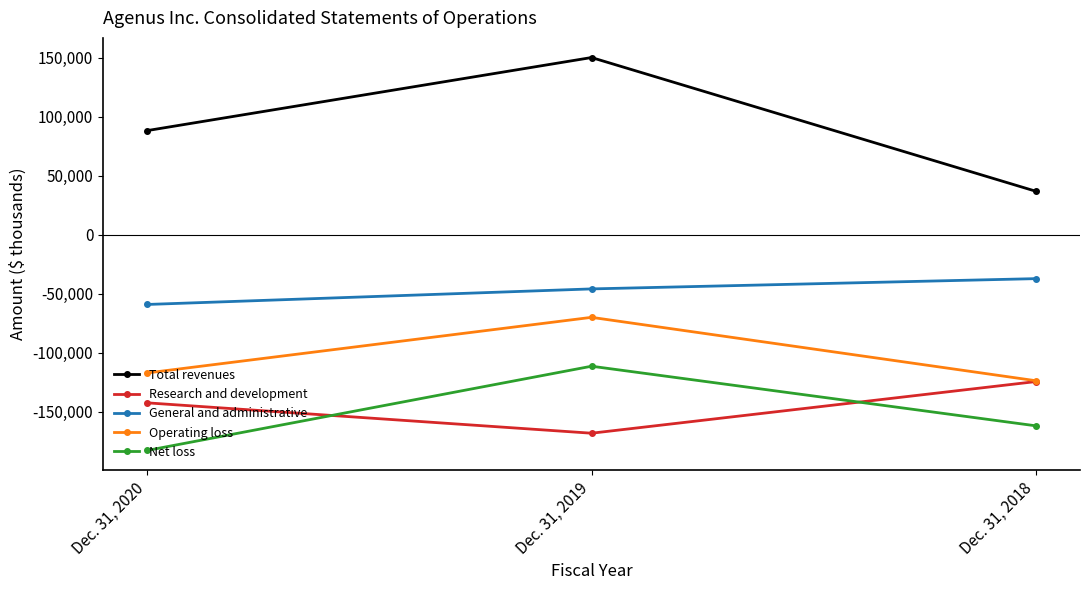

Reading right to left, extract all data points from this chart.

Total revenues: 36784	150048	88170
Research and development: -124600	-168339	-142617
General and administrative: -37340	-46041	-59218
Operating loss: -123821	-70137	-117235
Net loss: -162044	-111560	-182891